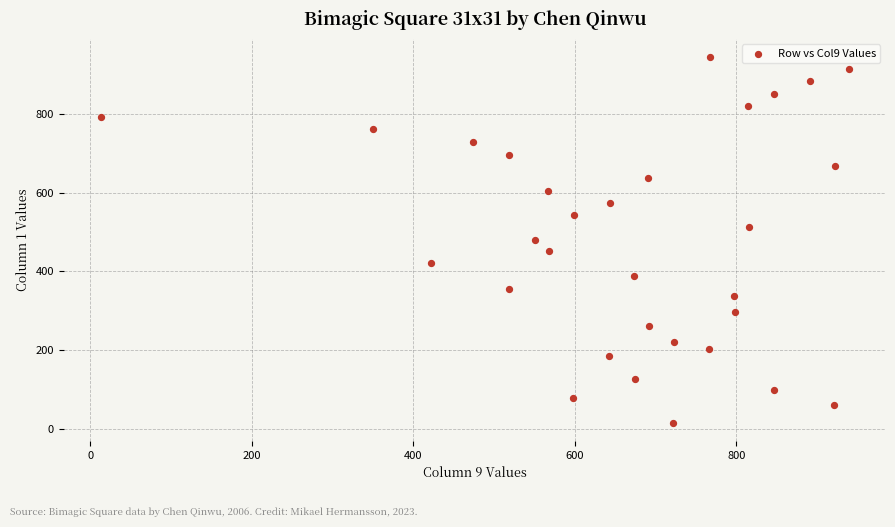

What is the range of Y values (max minus min)?

930